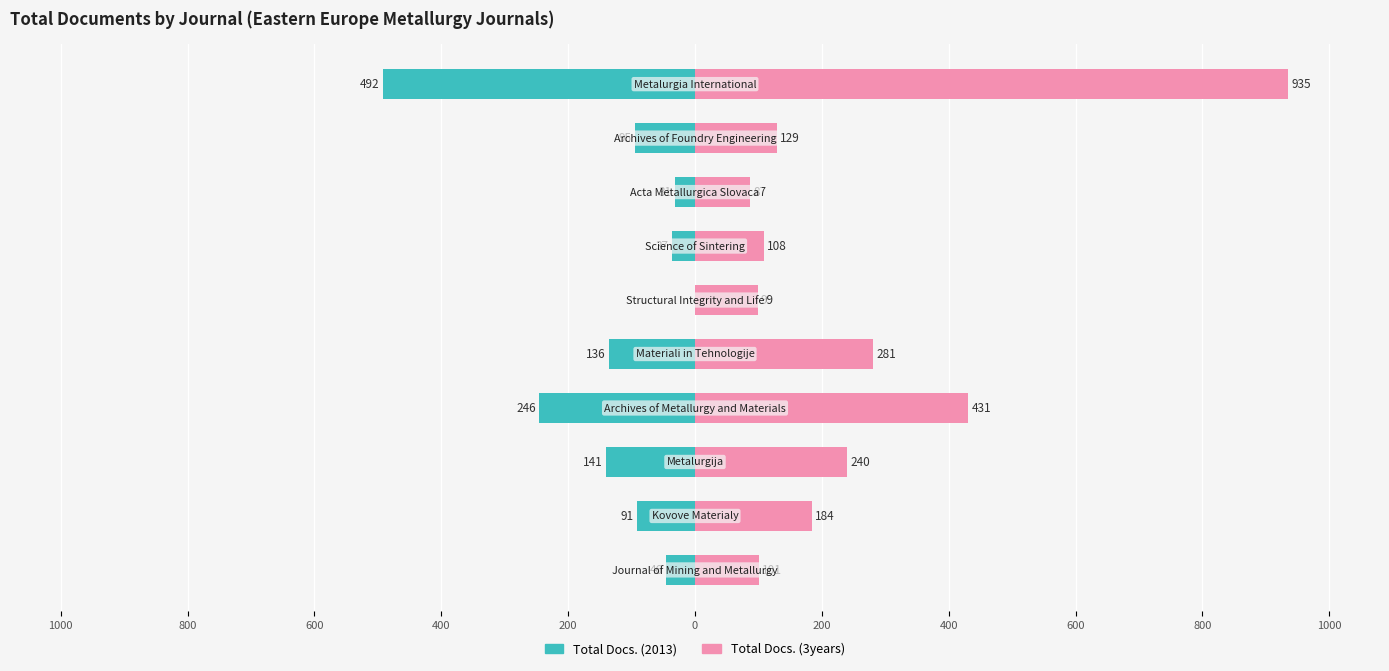

What is the difference between the maximum and second lowest values in the Total Docs. (3years) series?

836